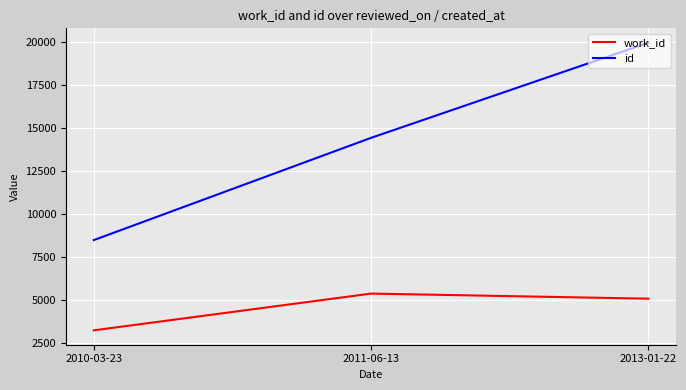

Which series changed the most between 2011-06-13 and 2013-01-22?

id